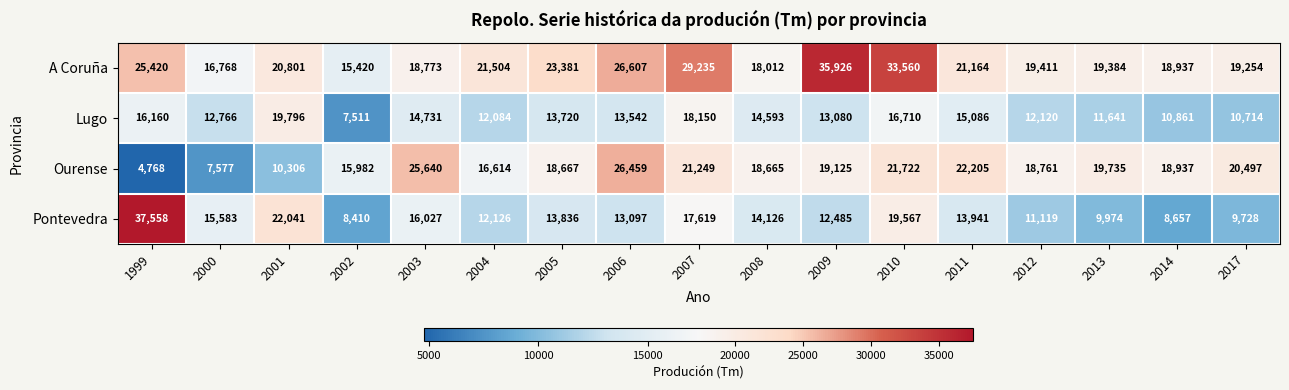

Where is A Coruña nearest to the value 25673?

1999